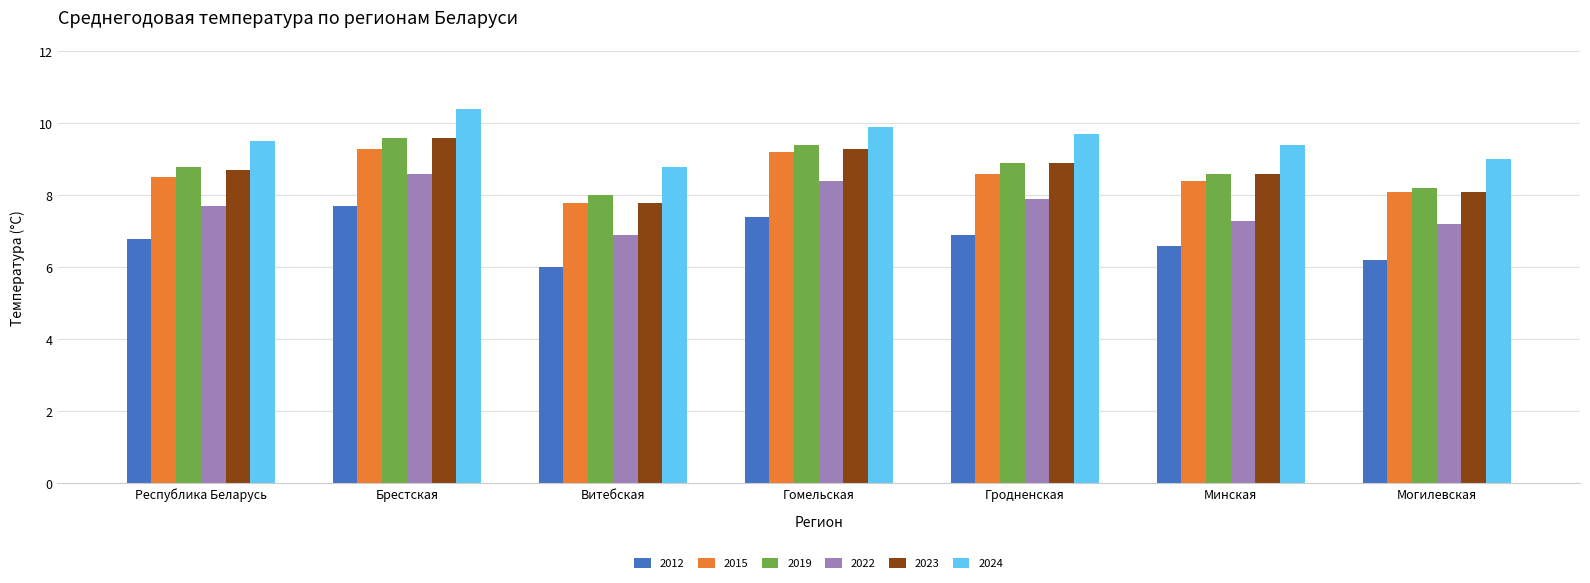

The value of 2015 at Витебская is 4.8. True or false?

False